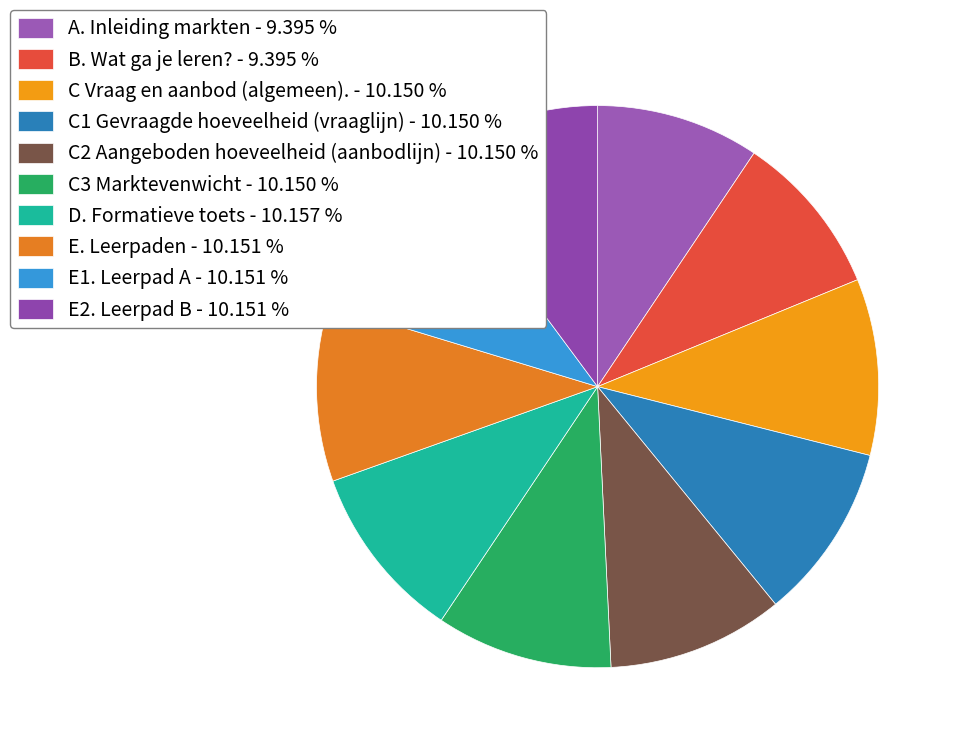

To the nearest percent, what is the average slice percentage?

10%